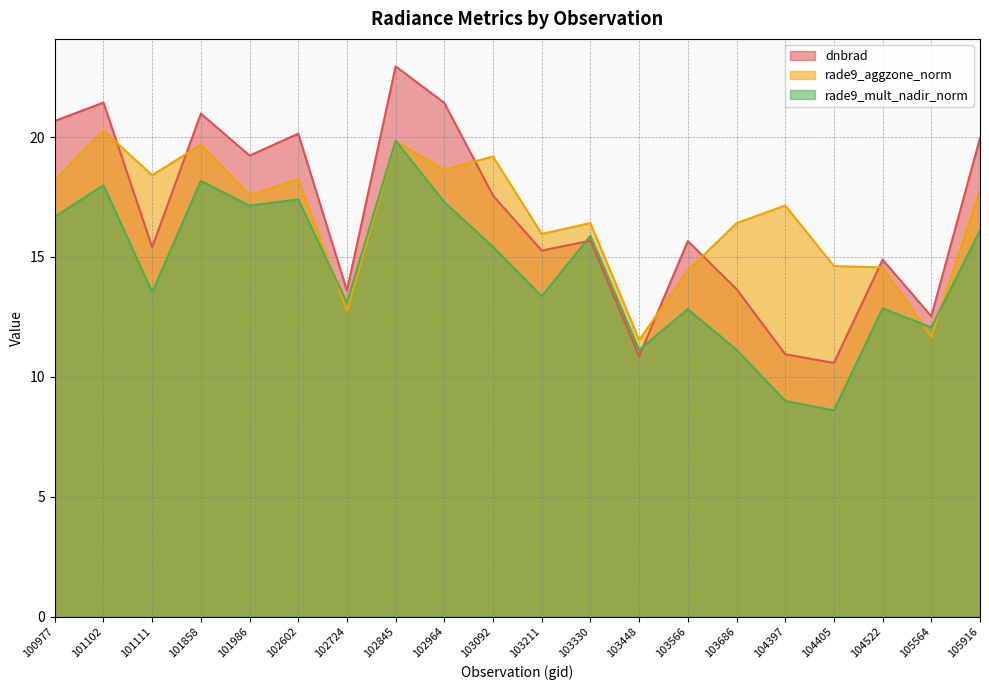

Is it true that rade9_aggzone_norm equals 17.8 at 105916?

True